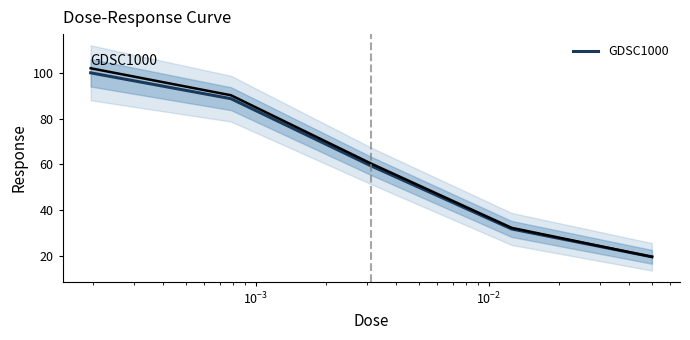

What is the minimum value for GDSC1000?

19.6